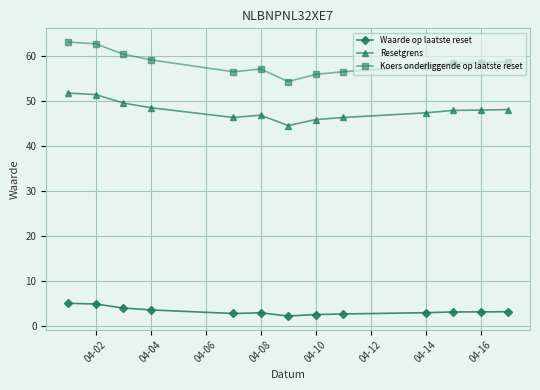

True or false: Koers onderliggende op laatste reset and Waarde op laatste reset cross at least once.

False